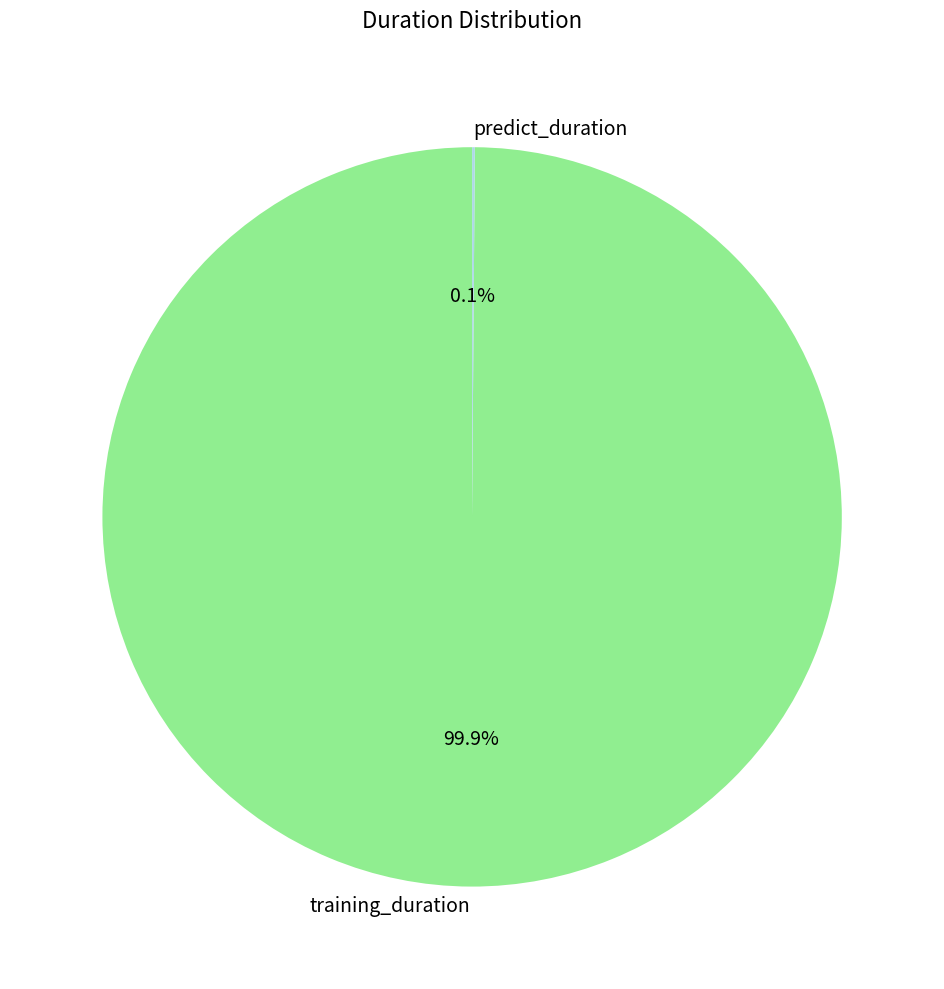

What percentage is NOT represented by training_duration?

0.1%